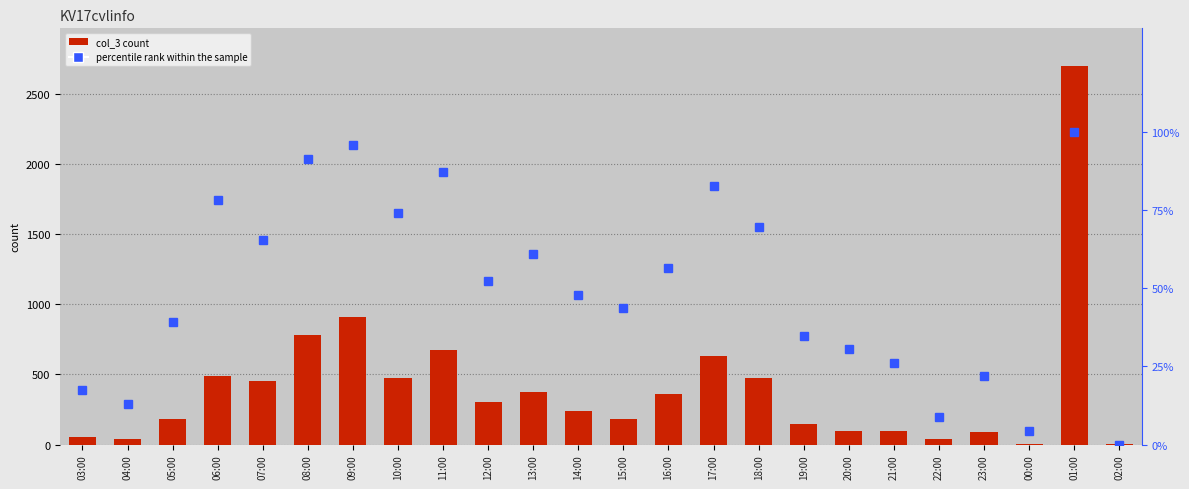

Is the value of percentile rank within the sample at 00:00 greater than the value of col_3 at 06:00?

No